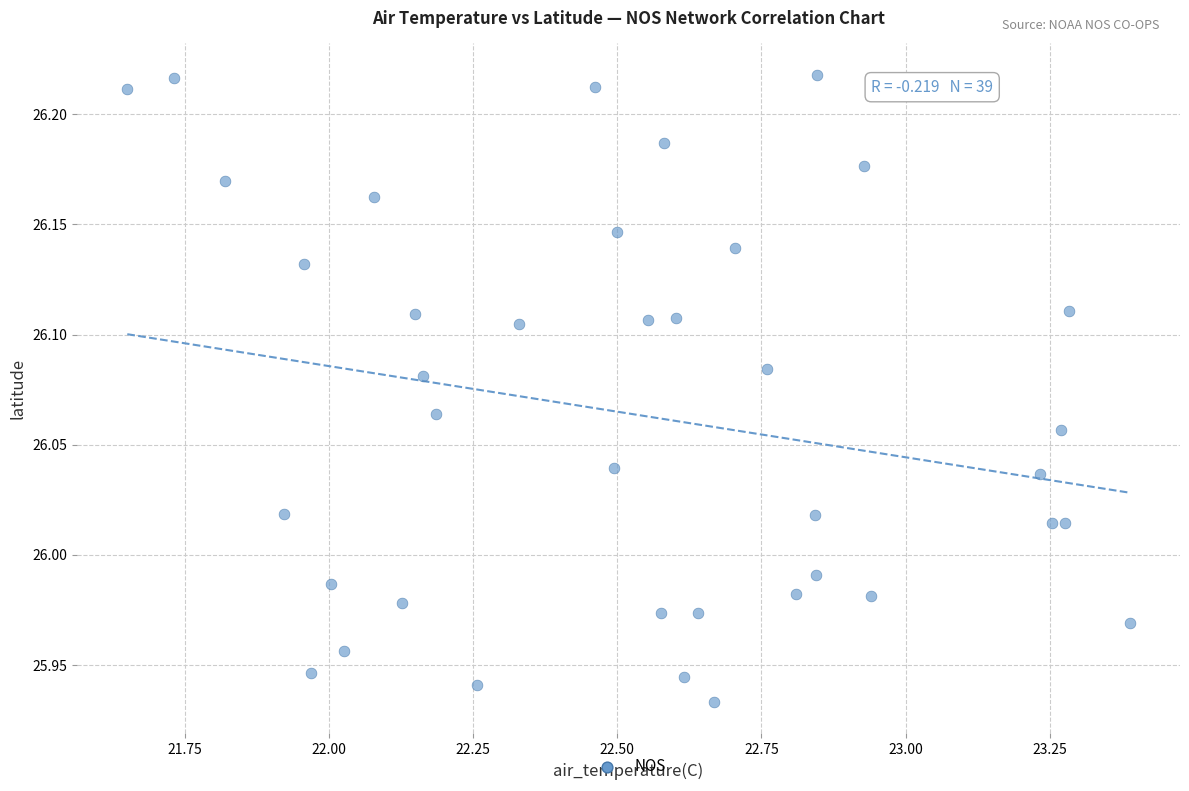

What is the range of X values (max minus min)?

1.7